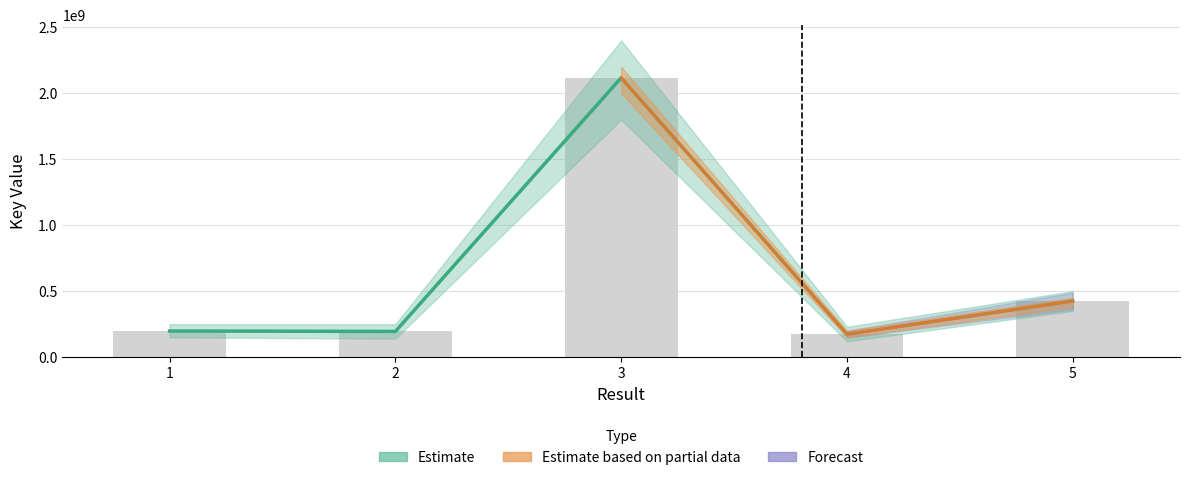

What is the approximate value at 1?

198056658